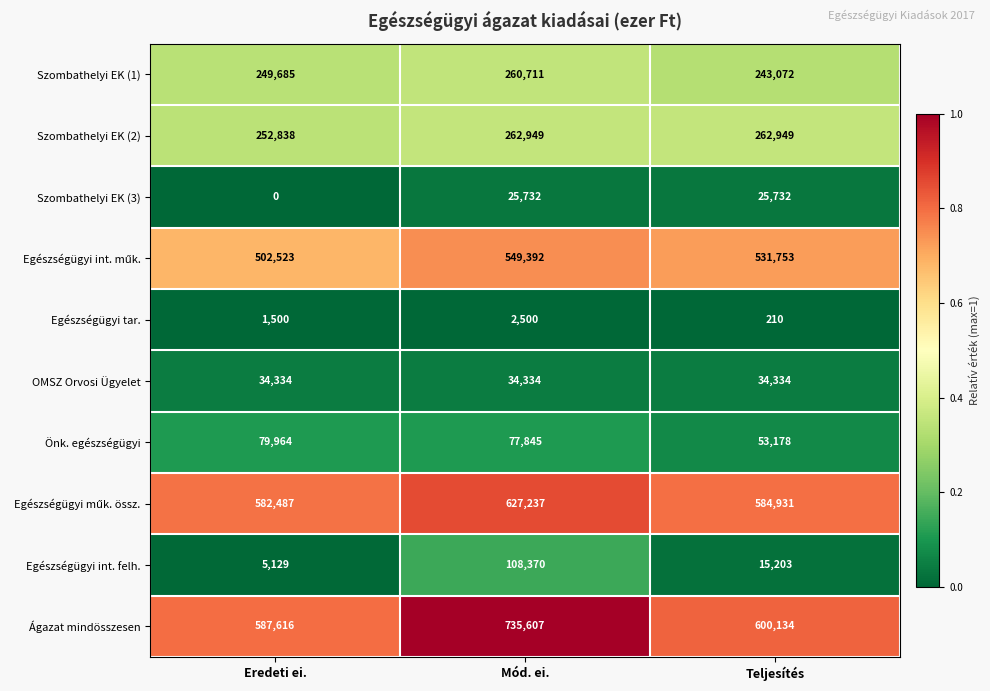

What is the sum of the Szombathelyi EK (2) values at Teljesítés and Mód. ei.?

525898